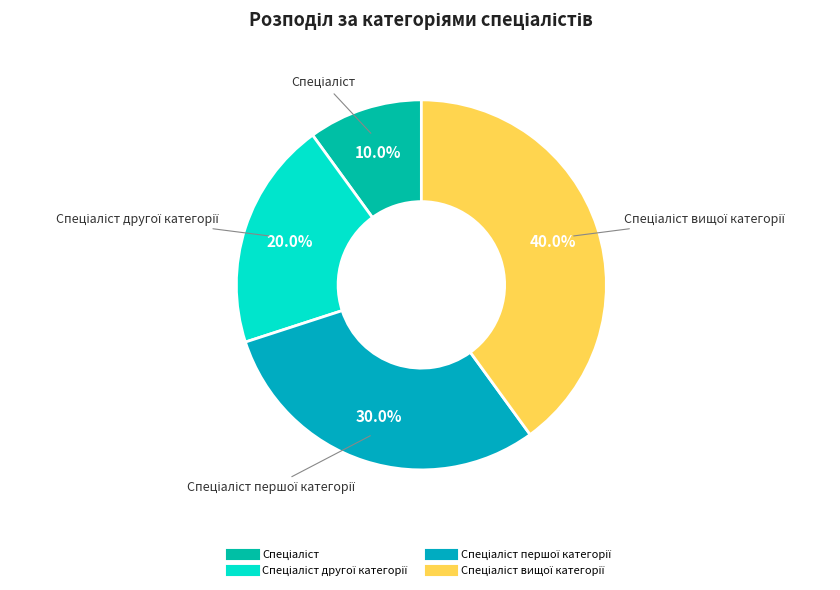

Count the number of slices in the pie.

4